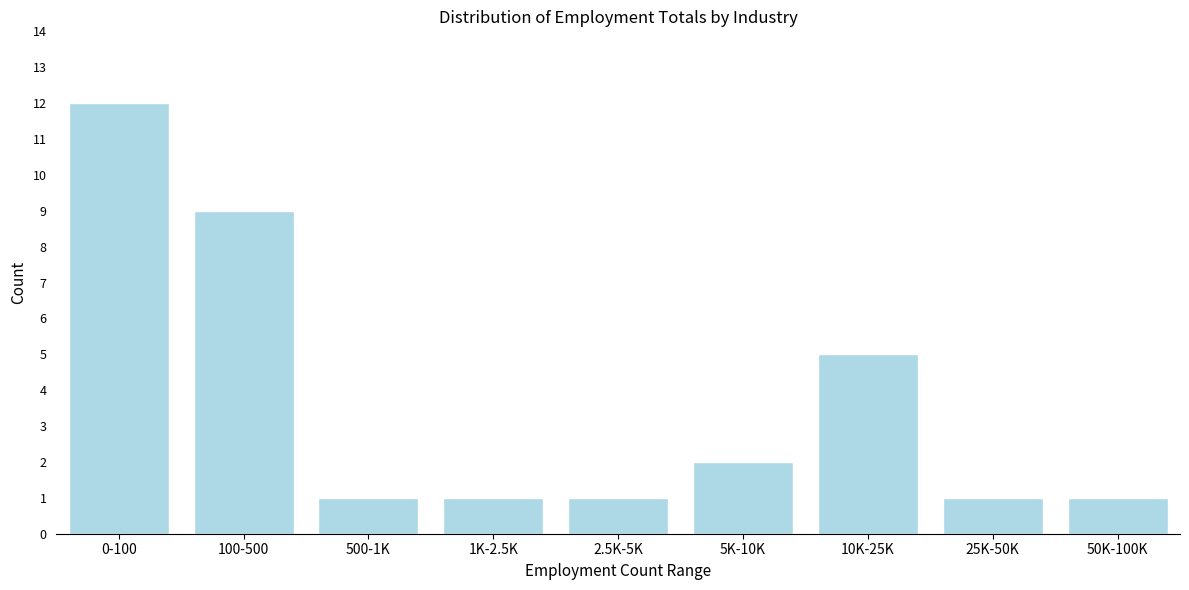

Reading right to left, transcribe all the data shown in this chart.

1	1	5	2	1	1	1	9	12